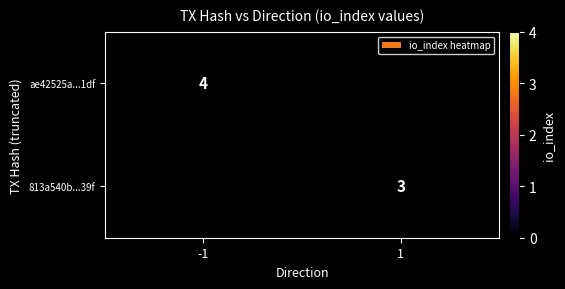

The value of ae42525a...1df at -1 is 4. True or false?

True